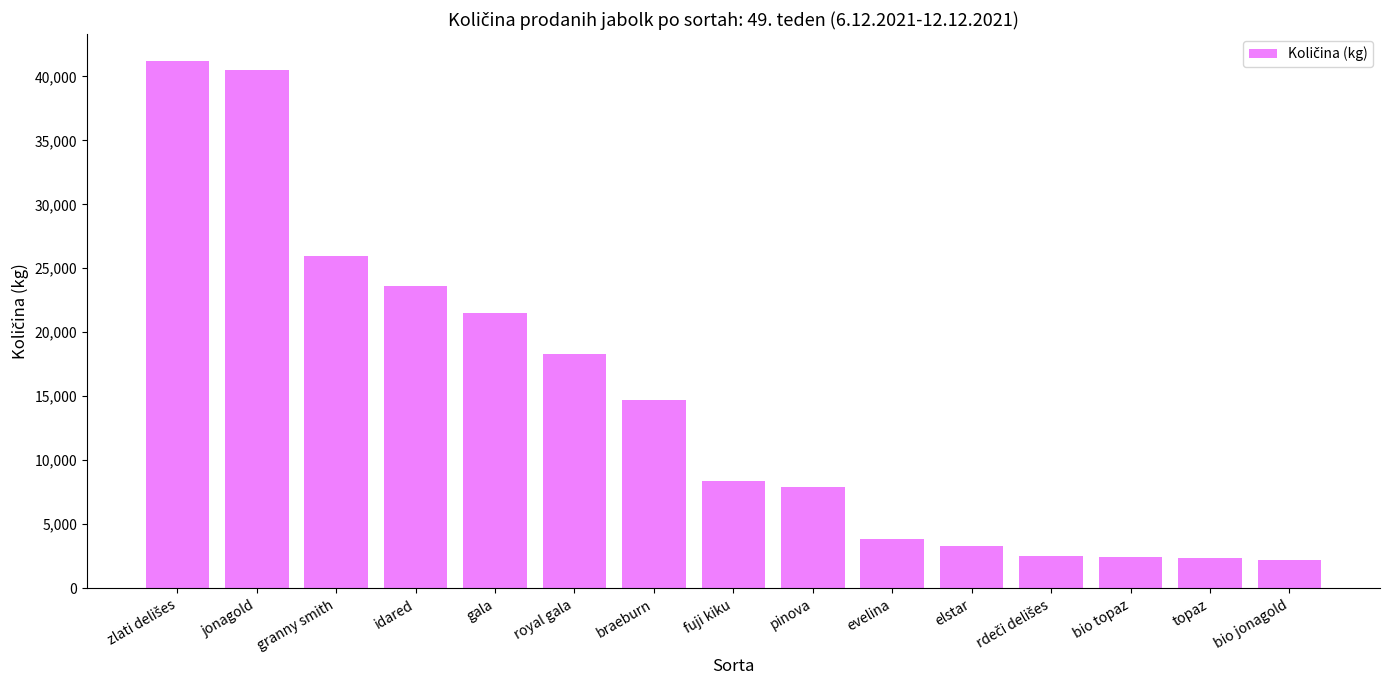

What is the label of the 2nd bar from the left?

jonagold